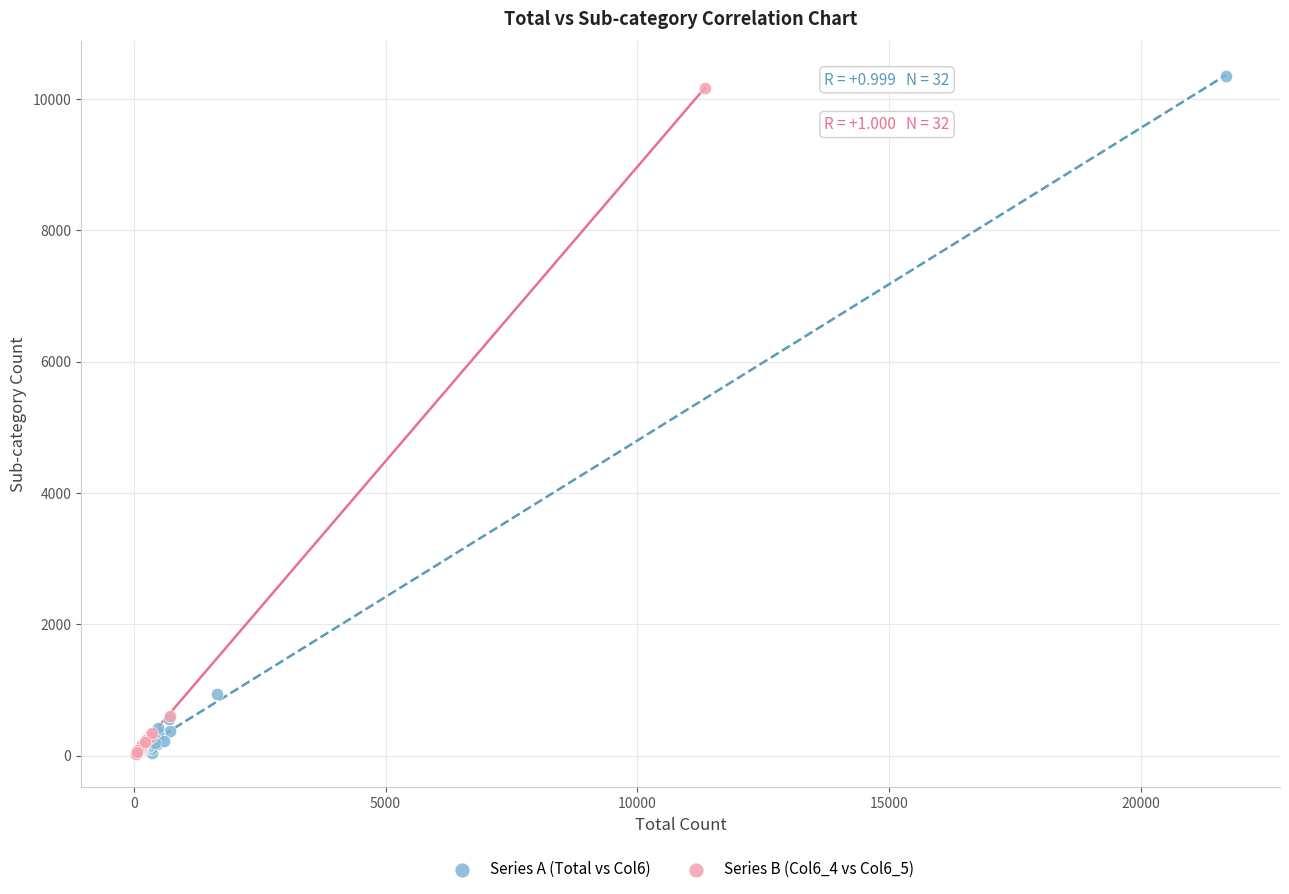

Which series has the widest spread of Y values?

Series A (Total vs Col6)